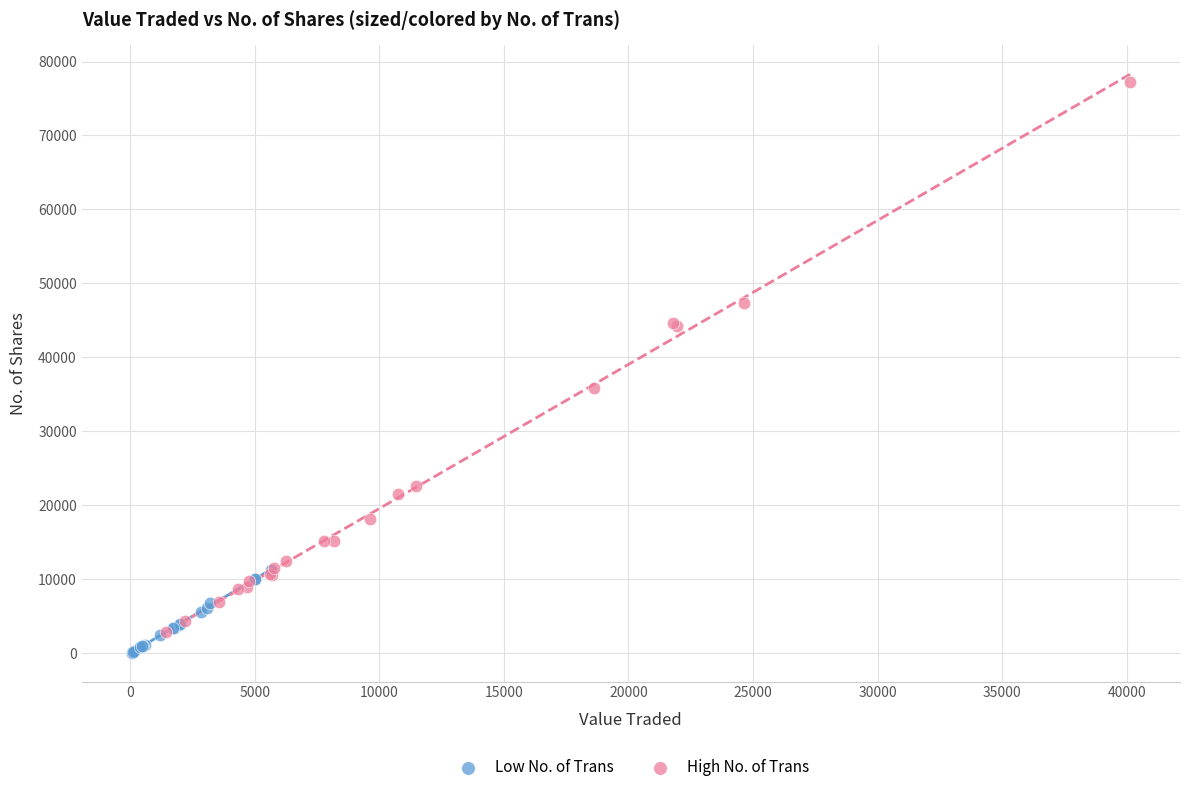

Which series contains the highest Y value?

High No. of Trans